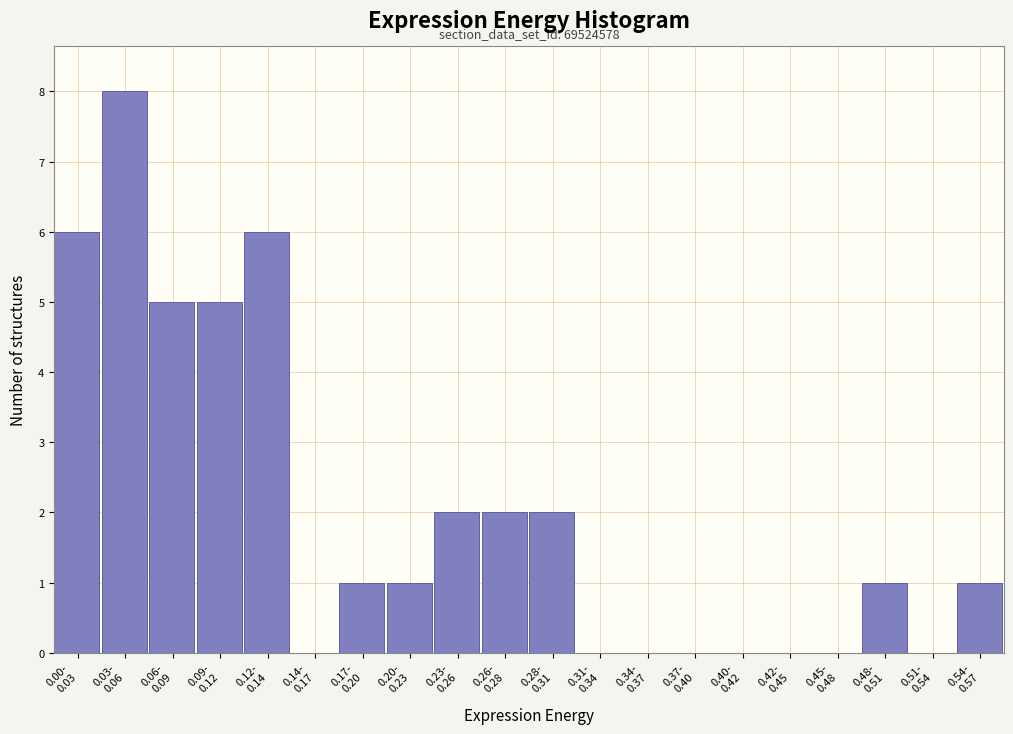

What is the sum of all values?

40